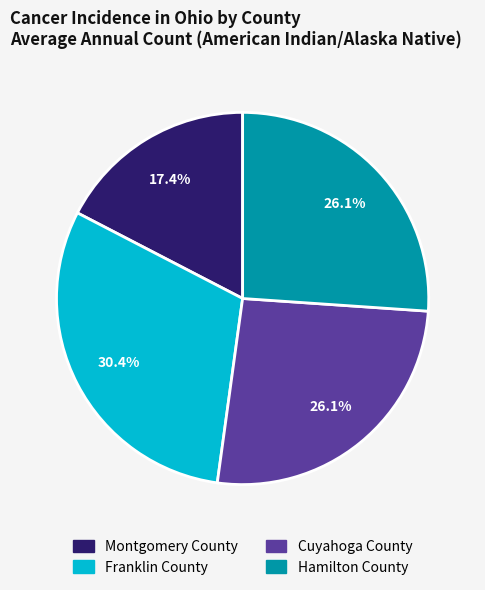

Is it true that Hamilton County is 26% of the pie?

True